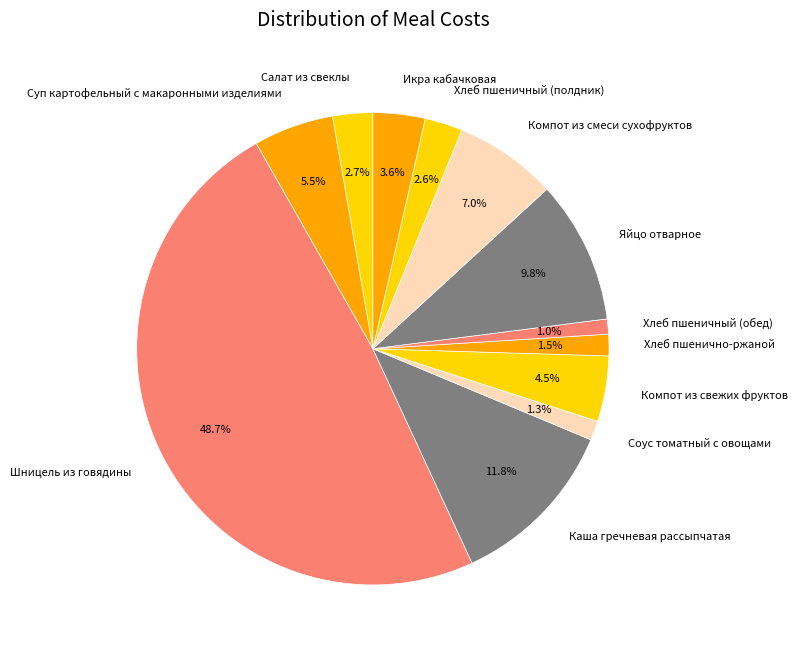

Approximately how many times larger is the value at Яйцо отварное compared to Хлеб пшеничный (полдник)?

3.8